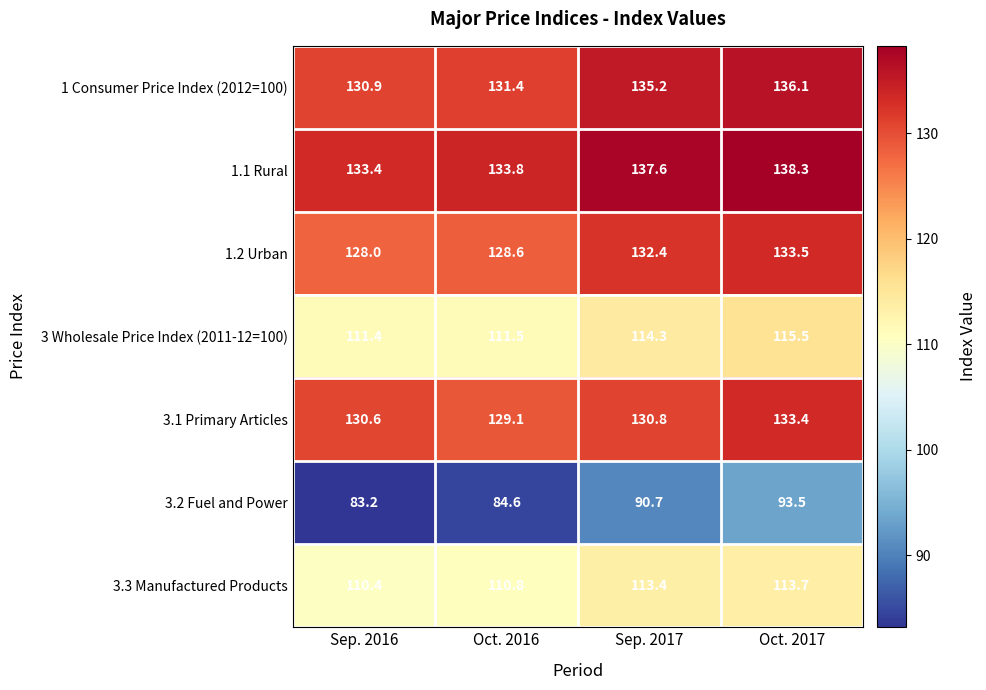

What is the lowest value of the 3.3 Manufactured Products series?

110.4